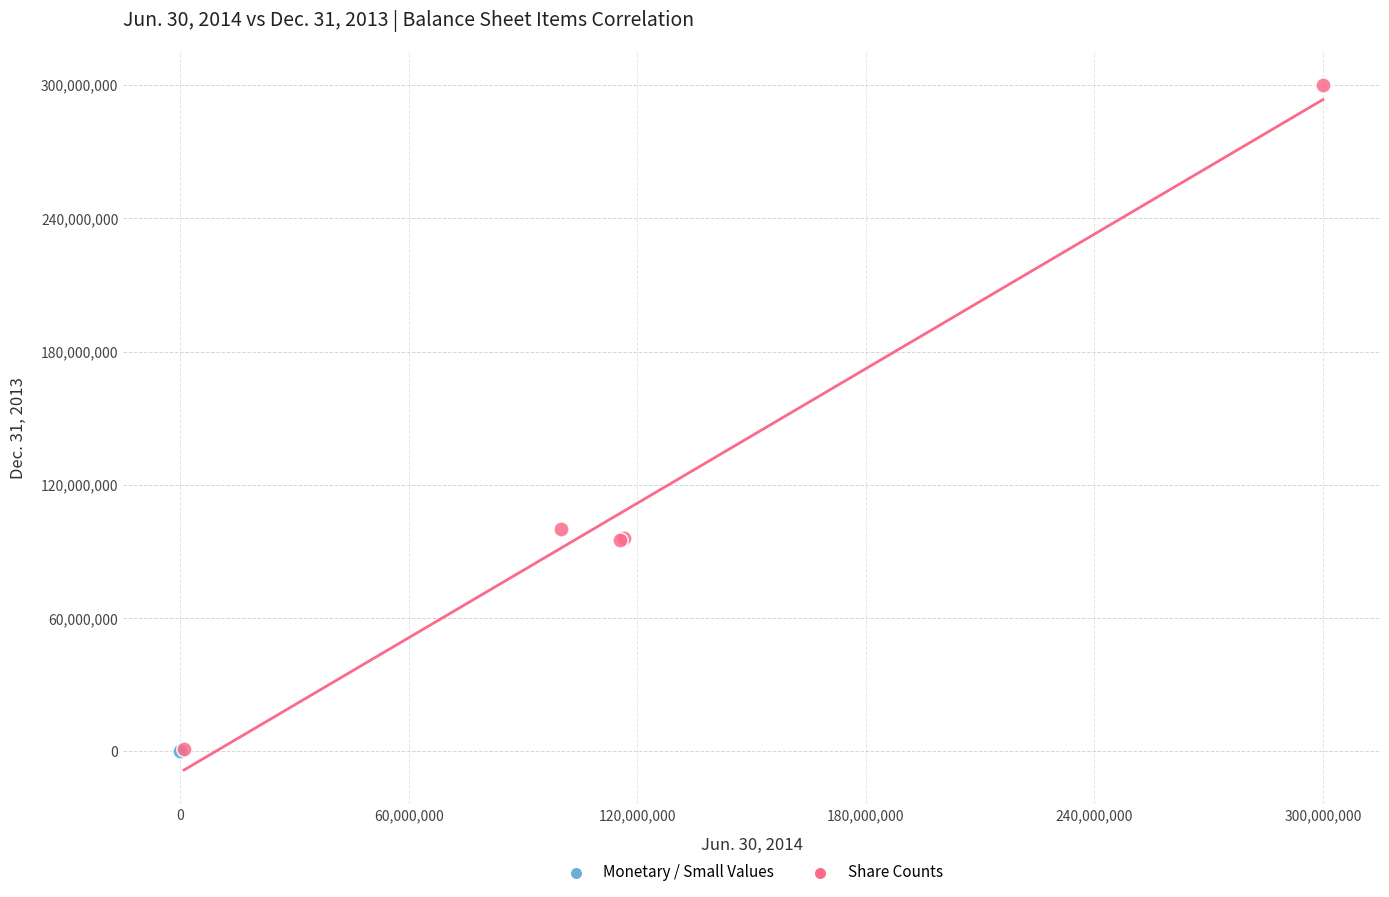

Which series reaches the maximum Y coordinate?

Share Counts